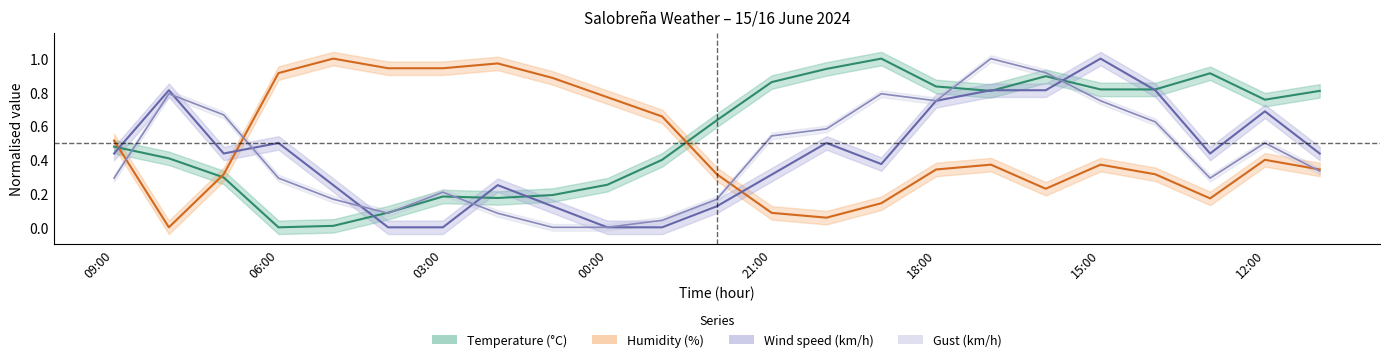

Is this an area chart (filled region under the line)?

No